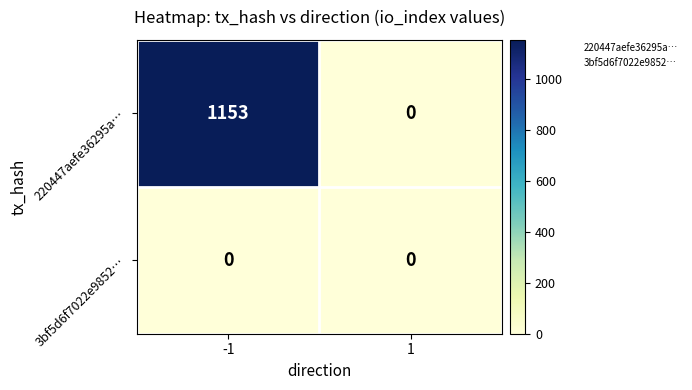

What is the maximum value shown in the chart?

1153